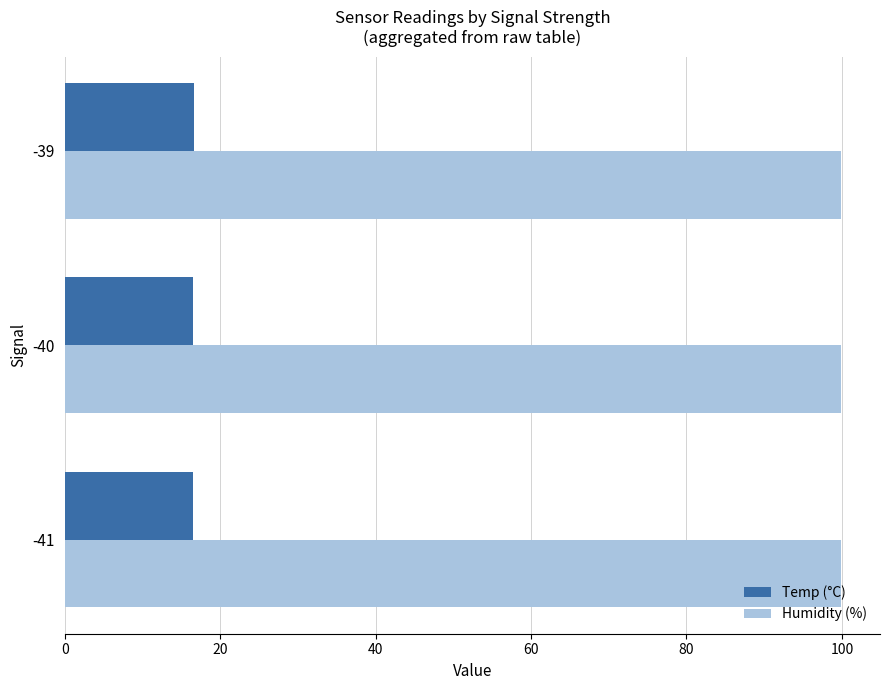

What is the average value of the Temp (°C) series?

16.5